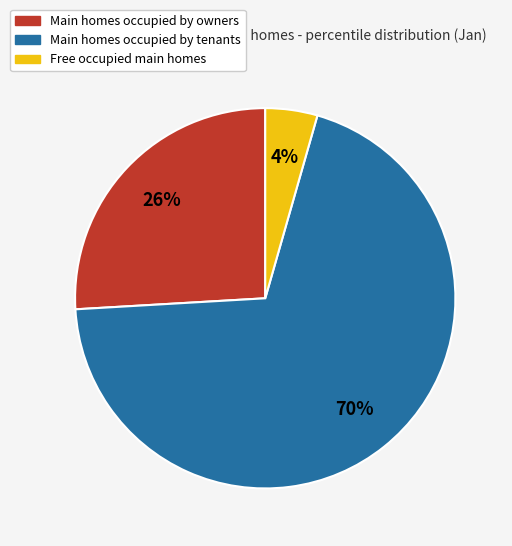

To the nearest percent, what is the average slice percentage?

33%